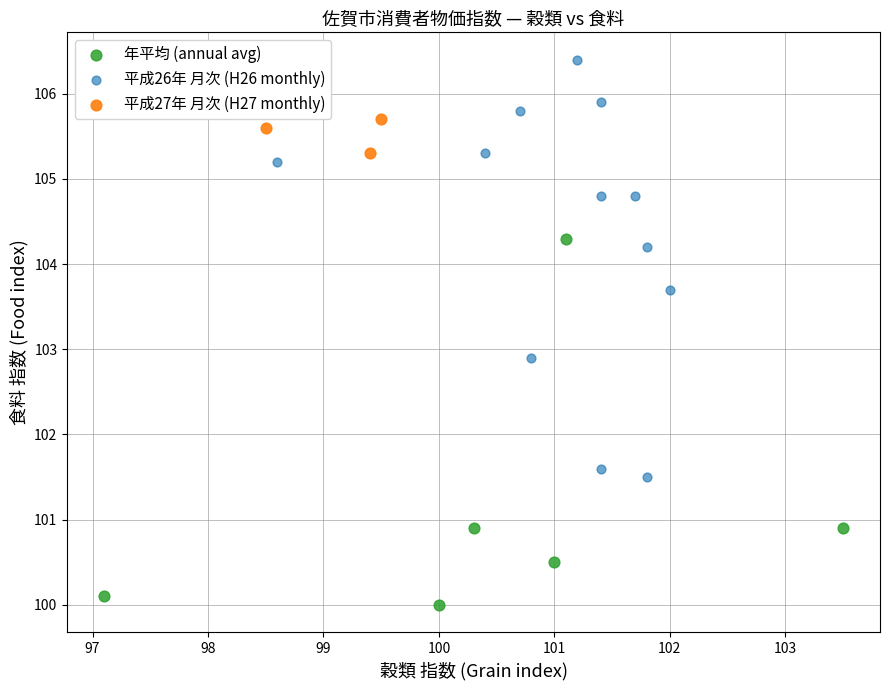

Which series has the widest spread of Y values?

平成26年 月次 (H26 monthly)